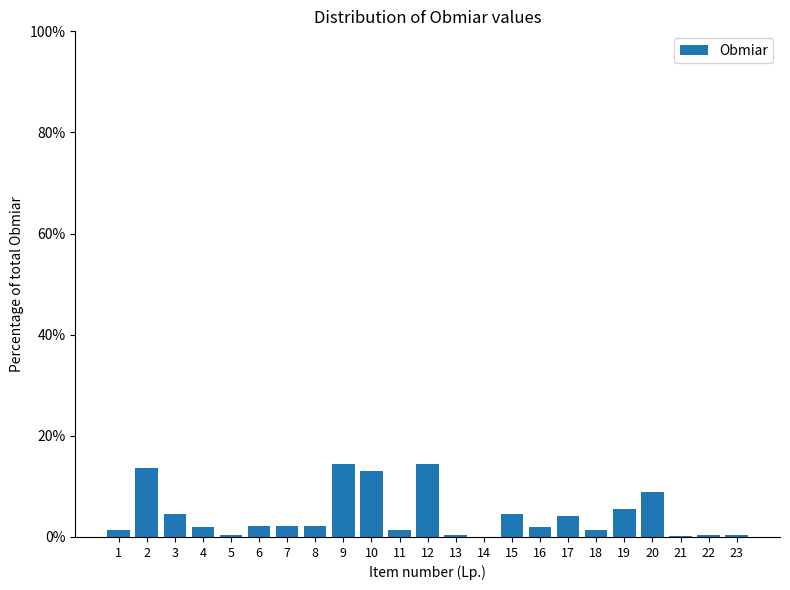

The value at 2 is 13.6. True or false?

True